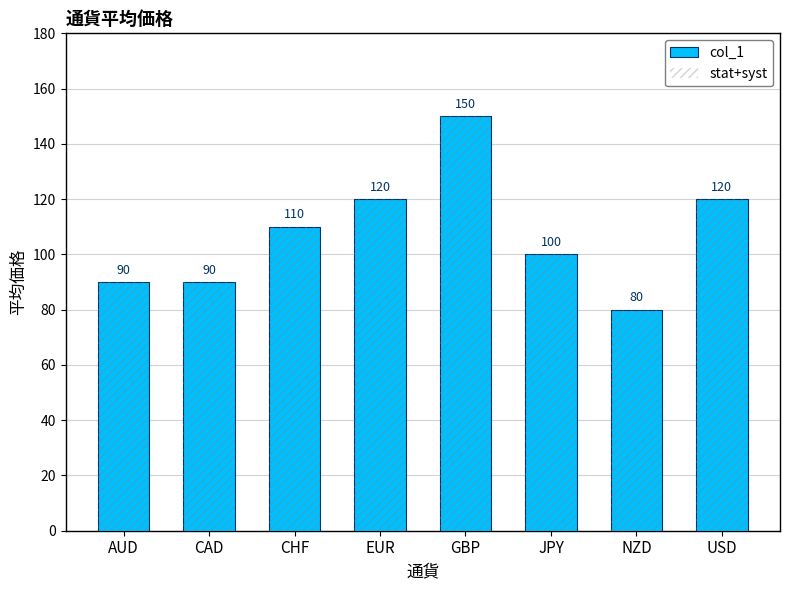

Is it true that col_1 equals 78 at EUR?

False